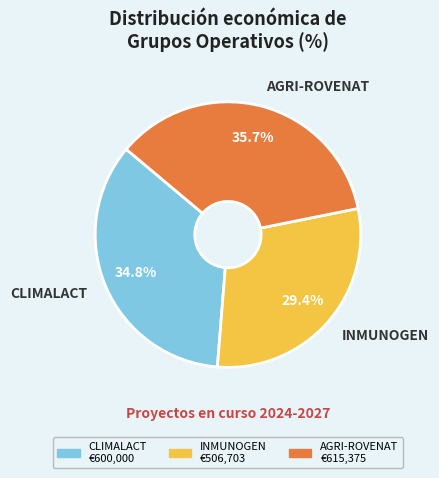

How many segments does this pie chart have?

3